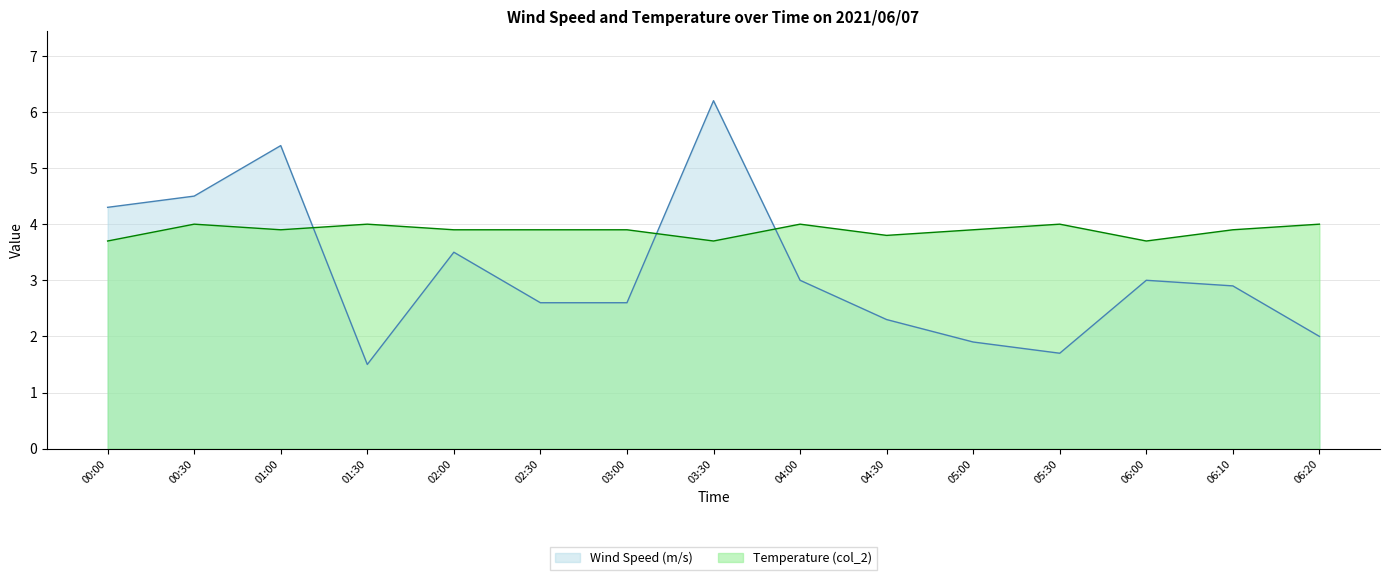

Which series has the largest range (max minus min)?

Wind Speed (m/s)